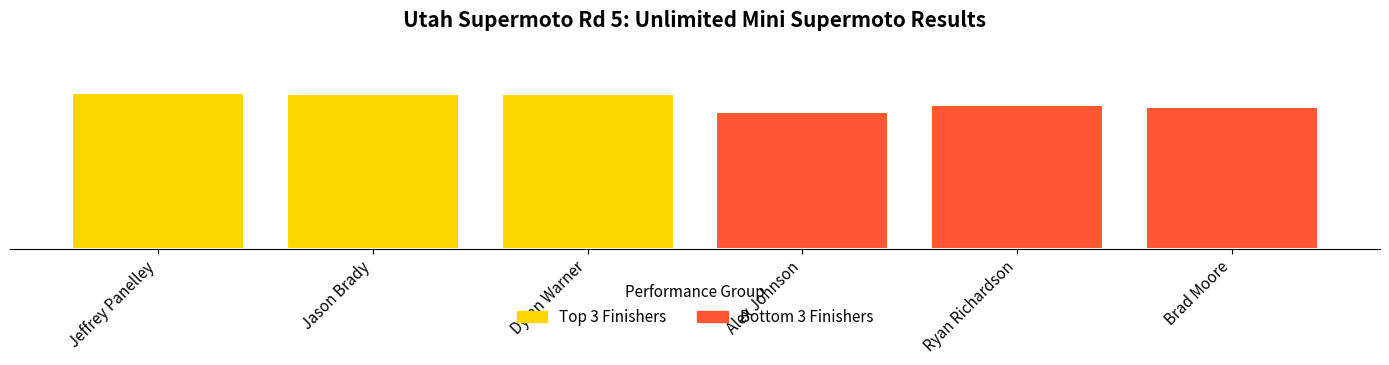

Reading left to right, list all the values displayed in this chart.

27.1	27.0	26.9	23.9	25.0	24.7